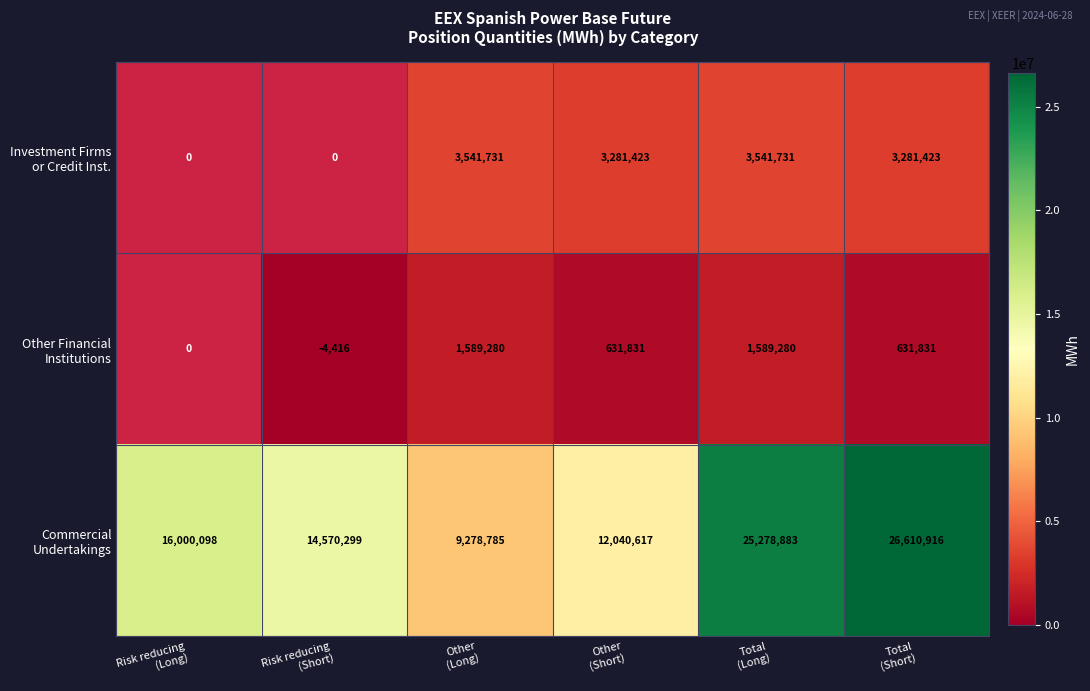

What is the difference between the Other Financial Institutions values at Total (Long) and Risk reducing (Short)?

1593696.0